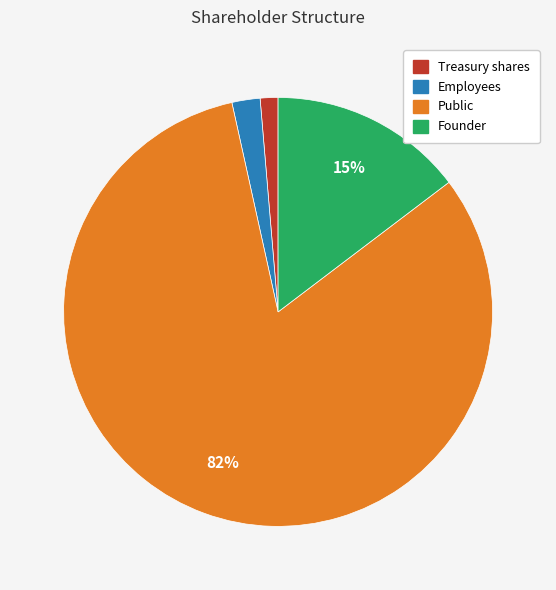

Which category has the smallest portion of the pie?

Treasury shares